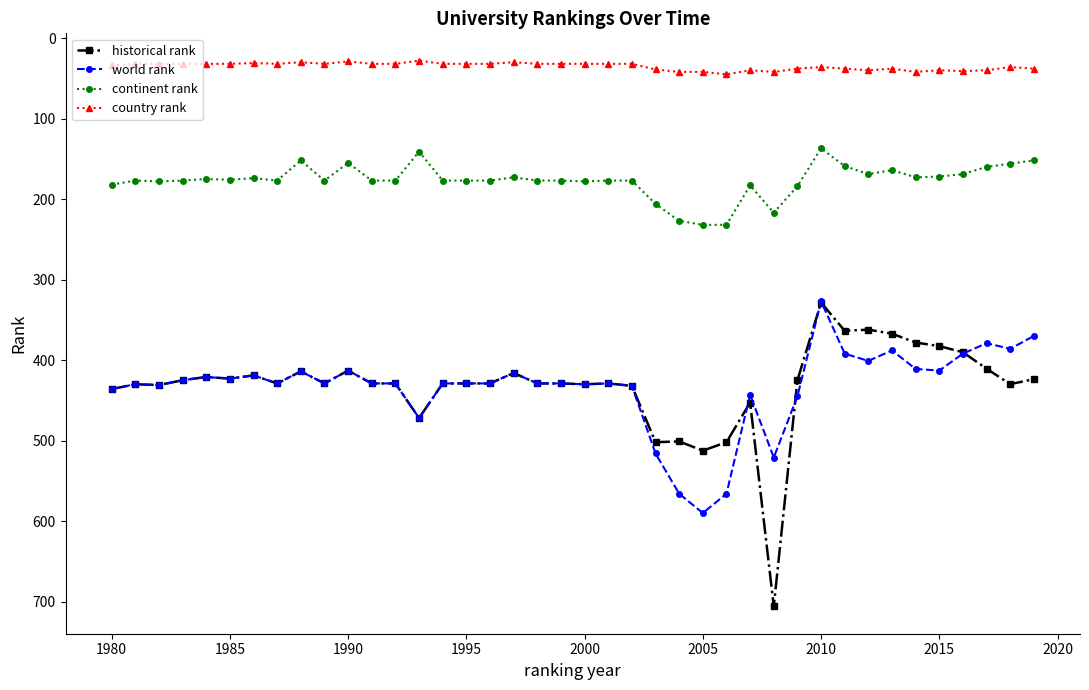

What is the value of the historical rank point at the 25th from the left?

501.0